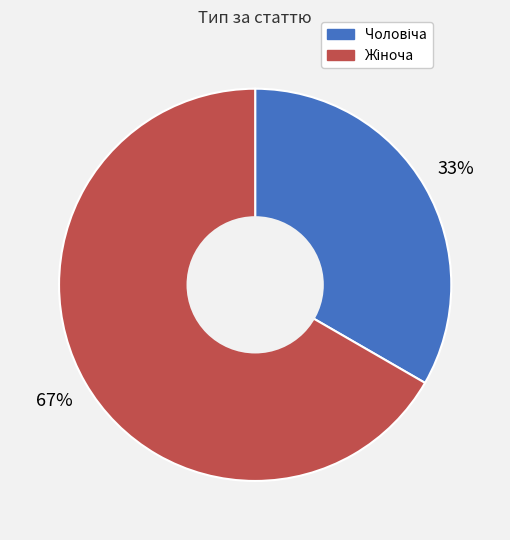

Does any single category account for the majority?

Yes